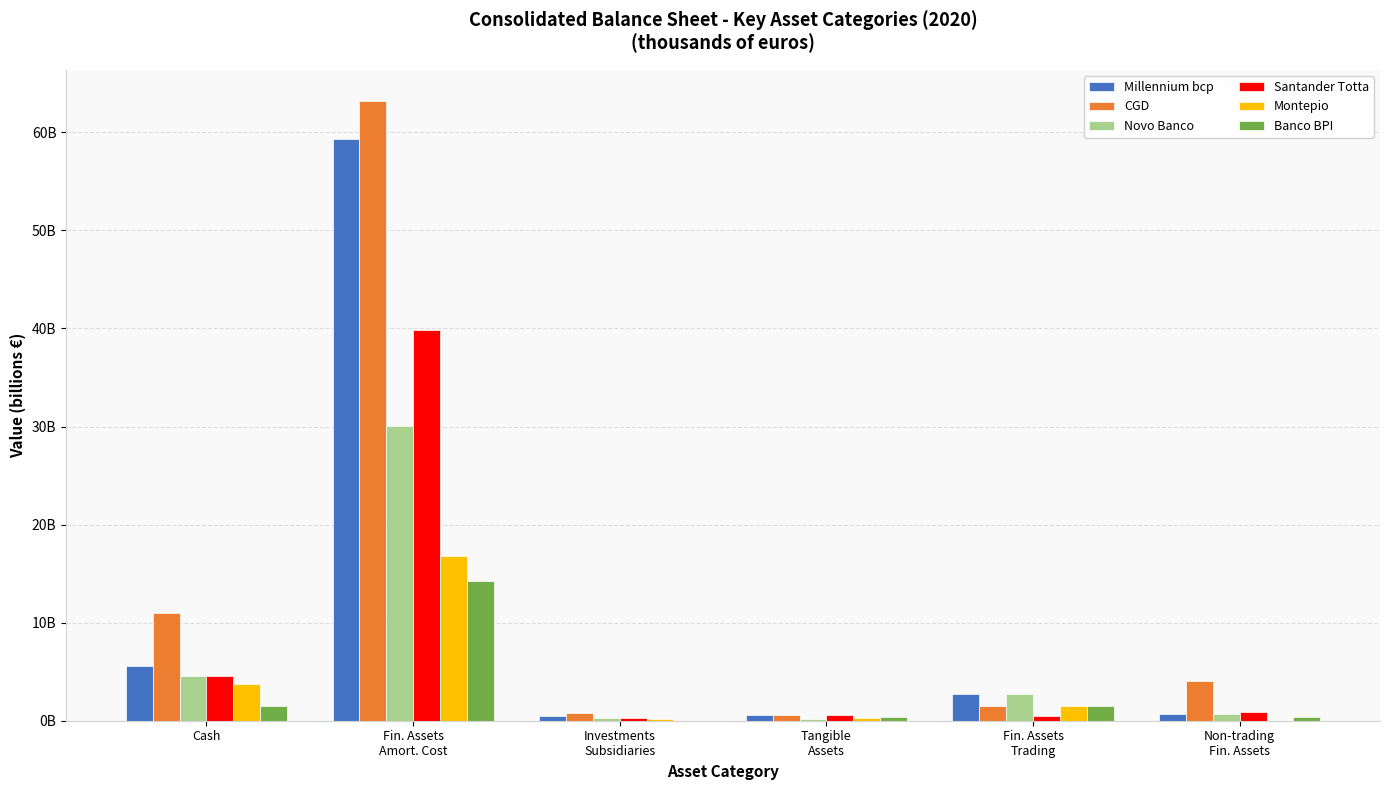

Which series has the widest spread of values?

CGD